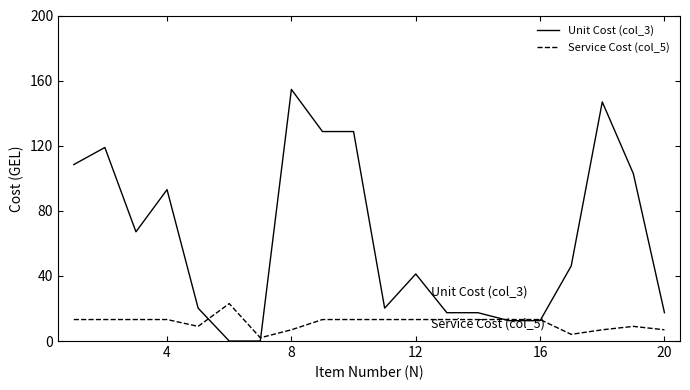

Which series ends up on top after the final intersection of Unit Cost (col_3) and Service Cost (col_5)?

Unit Cost (col_3)